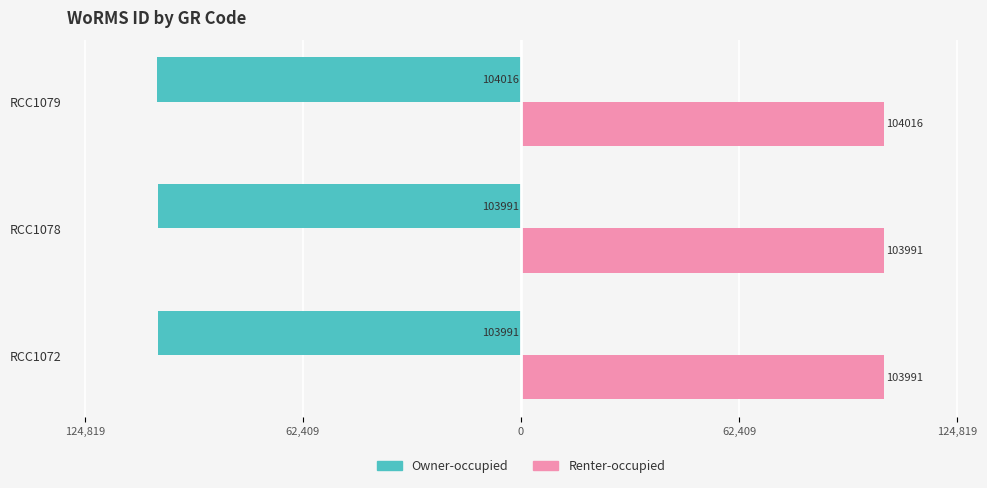

What are all the series names shown in the legend?

Owner-occupied, Renter-occupied